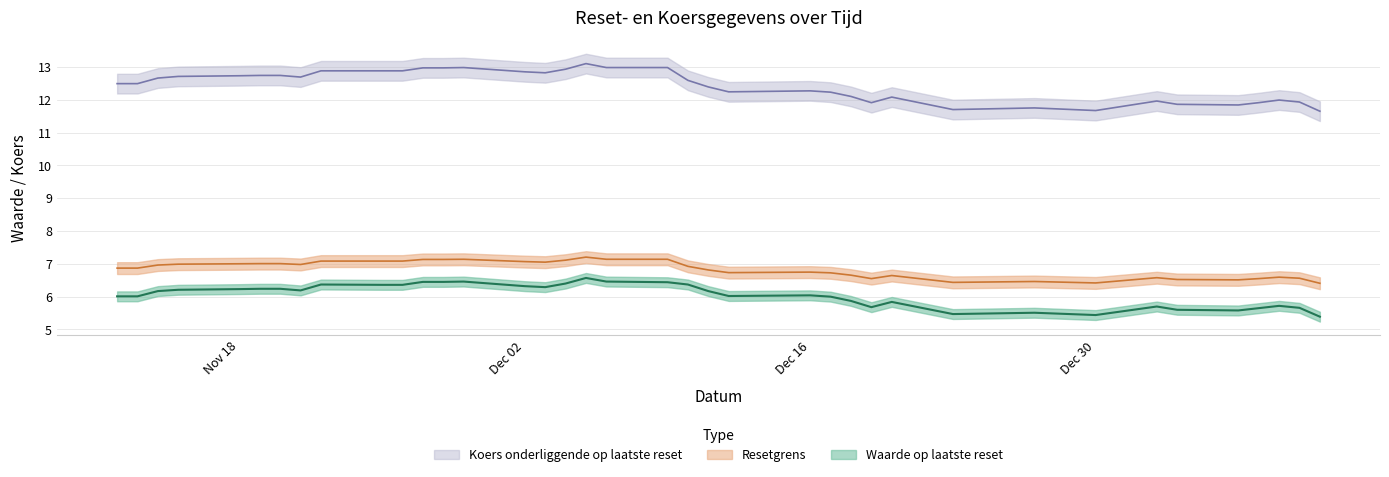

Rank the categories by Koers onderliggende op laatste reset value from highest to lowest.

20, 18, 19, 24, 25, 26, 21, 27, 28, 29, 23, 22, 31, 32, 33, 34, 30, 35, 17, 36, 37, 16, 14, 15, 13, 12, 10, 2, 6, 1, 3, 11, 5, 4, 8, 9, 7, 0